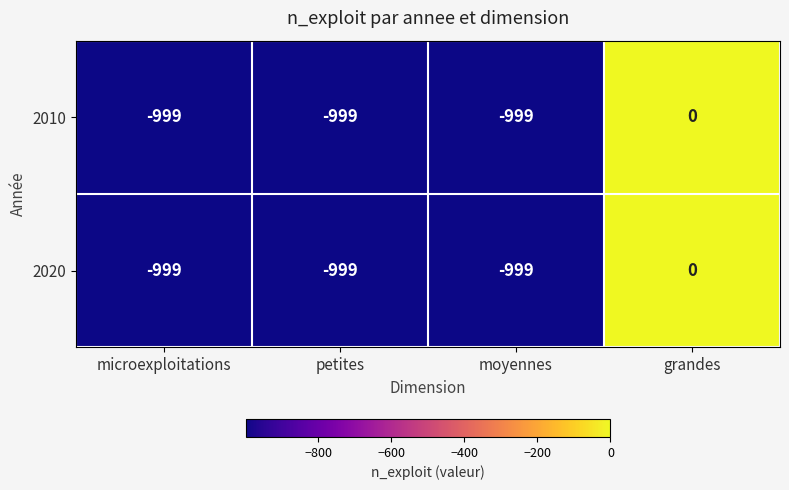

How many categories are shown in the chart?

4